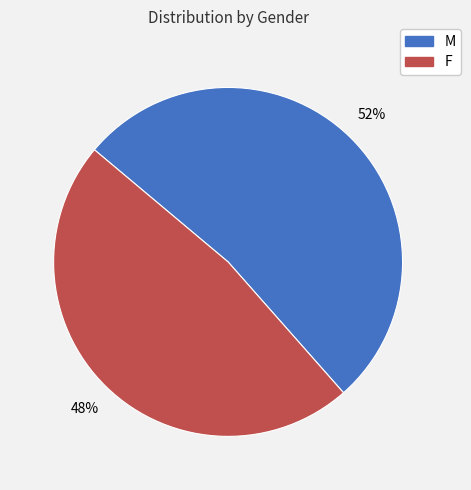

Combined, do M and F account for over 50%?

Yes